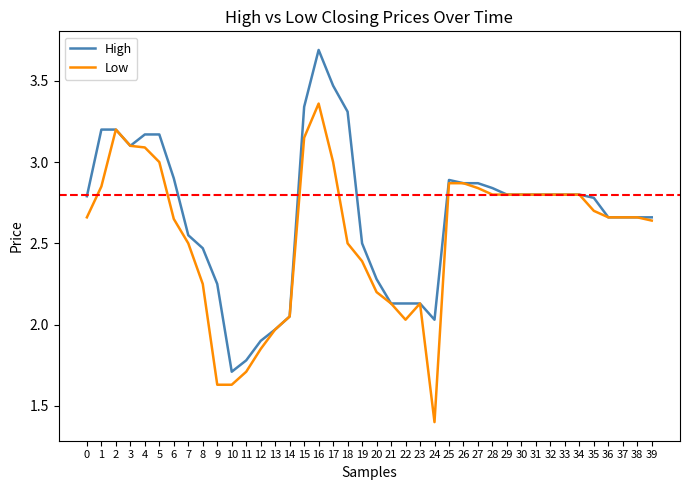

True or false: Low has a value of 0.9 at 36.

False